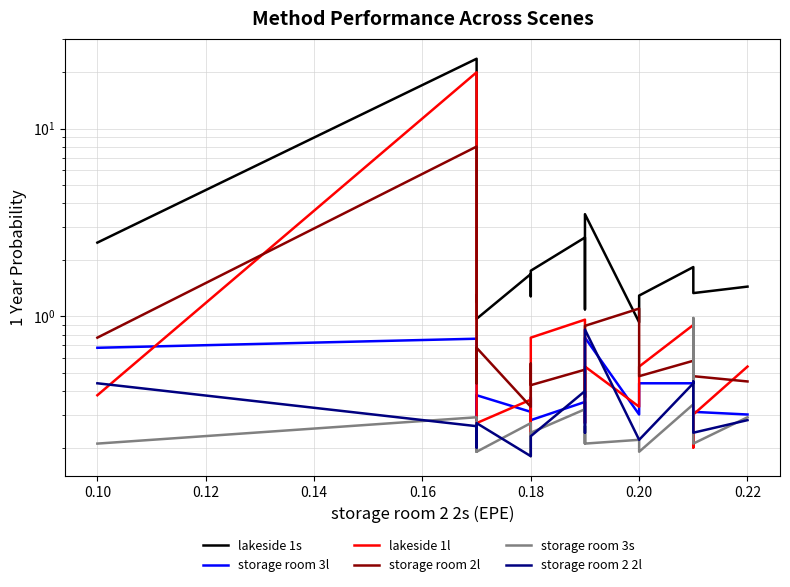

How many distinct data groups are displayed?

6